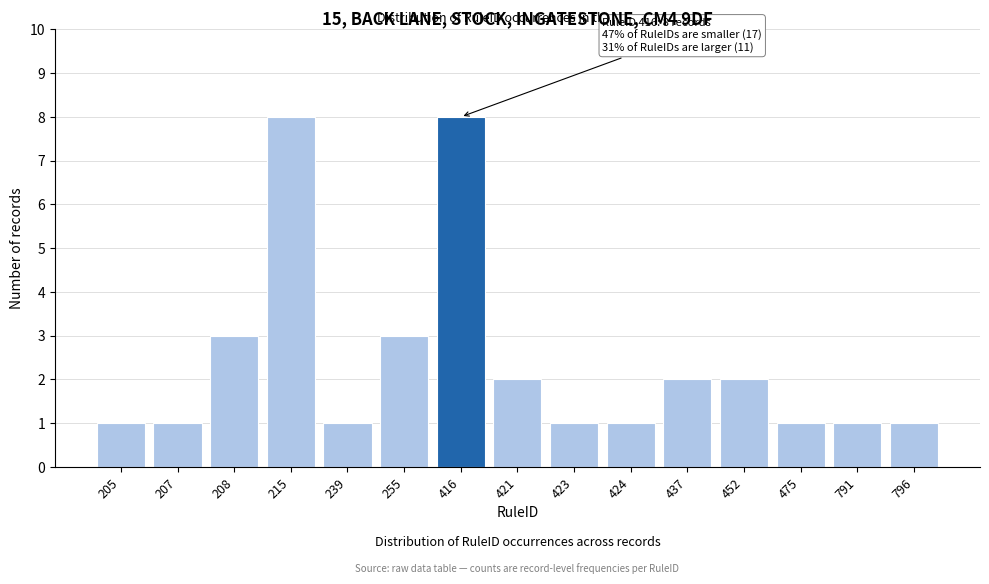

Reading left to right, transcribe all the data shown in this chart.

205=1	207=1	208=3	215=8	239=1	255=3	416=8	421=2	423=1	424=1	437=2	452=2	475=1	791=1	796=1